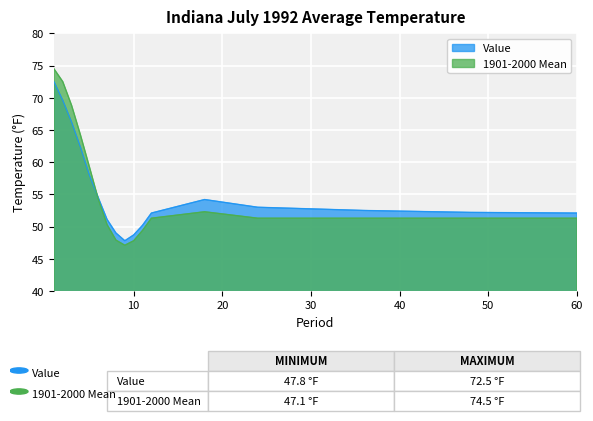

Where do 1901-2000 Mean and Value first cross each other?

5 and 6